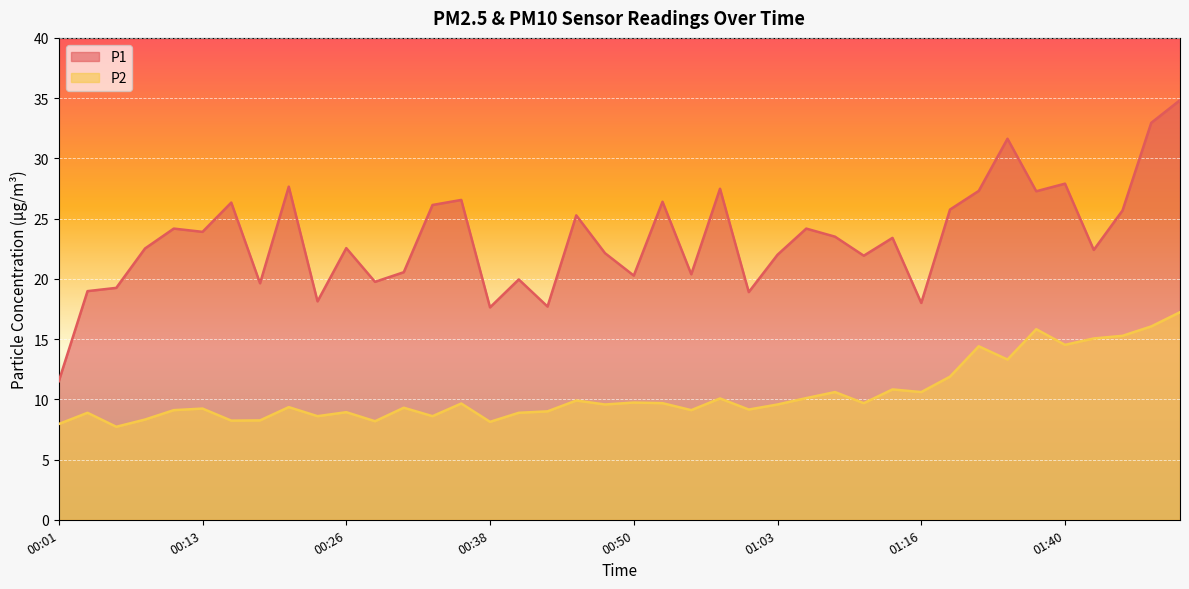

What is the label of the 34th point from the right?

00:16